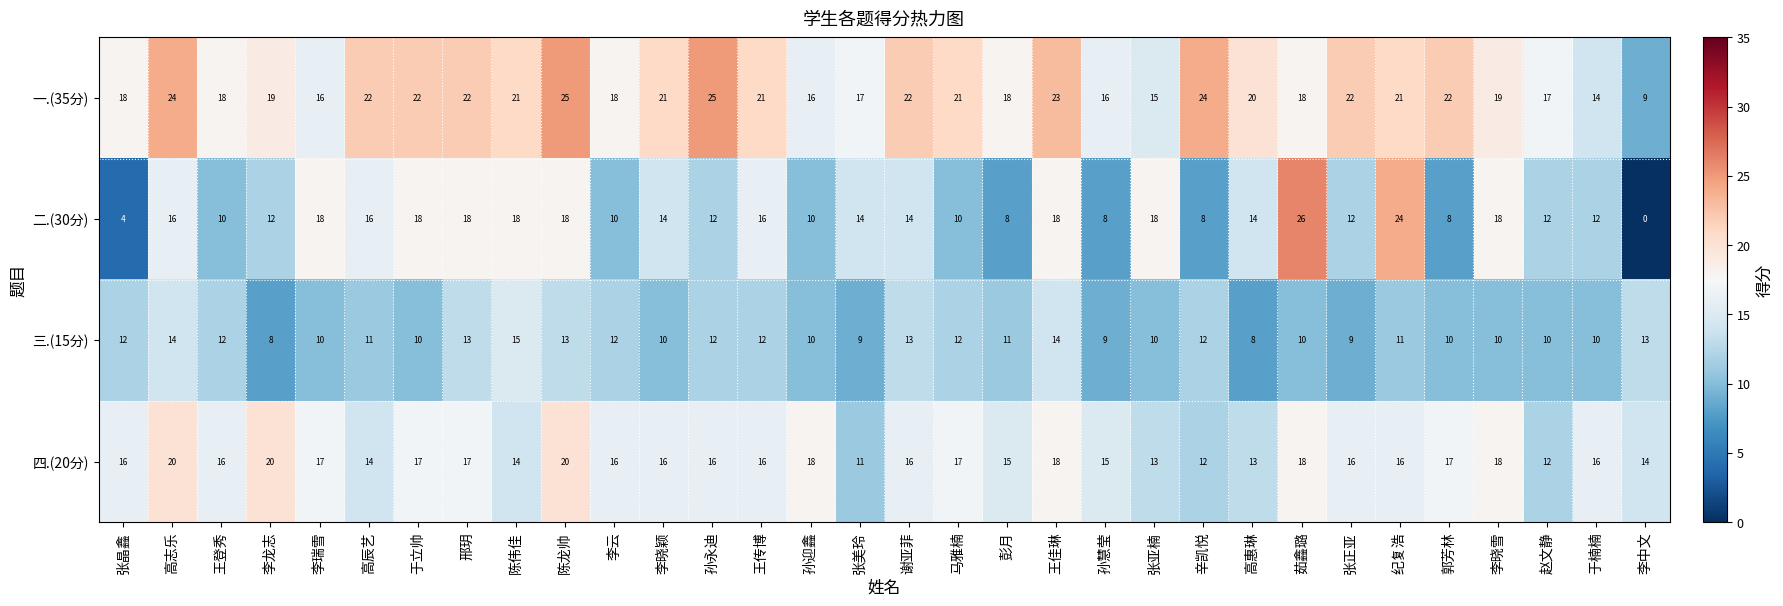

How many values in the 三.(15分) series are below 11?

15